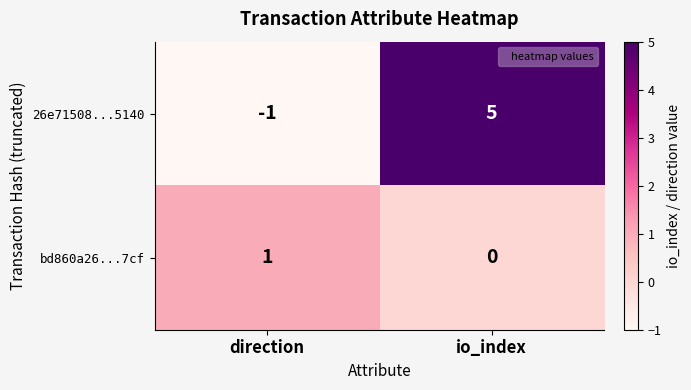

Read the 26e71508...5140 value at io_index.

5